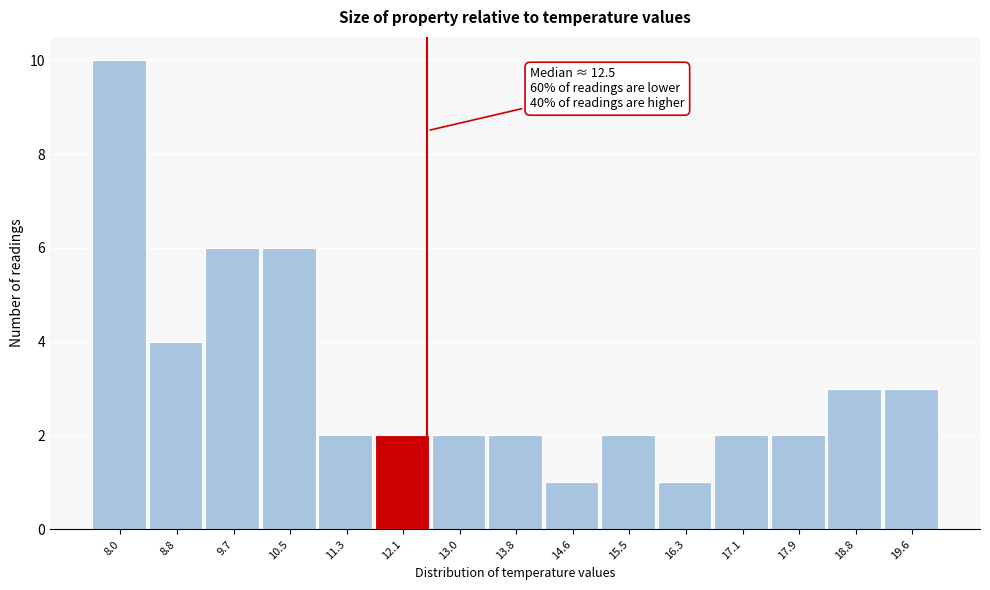

Over which range of the x-axis is the bar tallest?

7.6 to 8.4